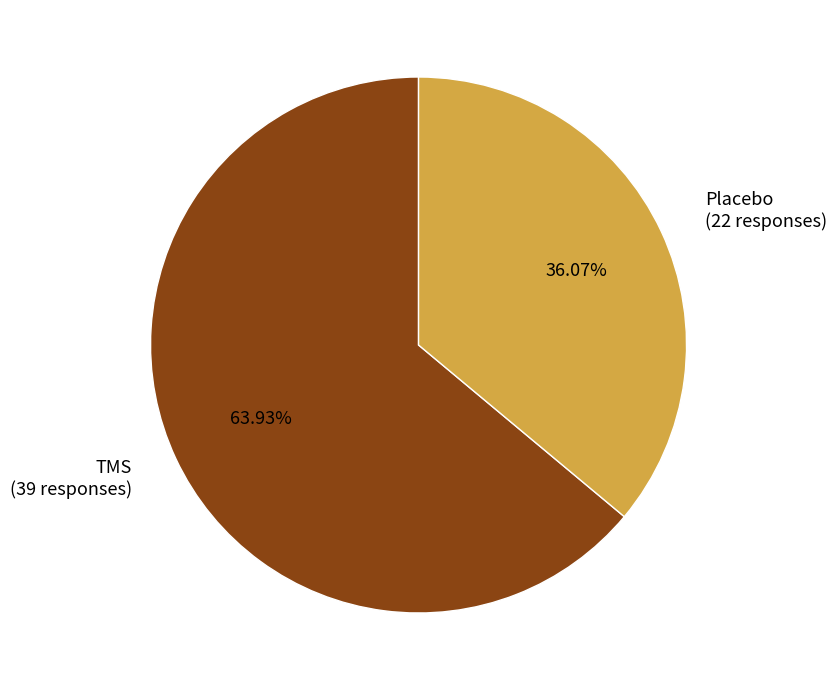

Which category has the biggest portion of the pie?

TMS